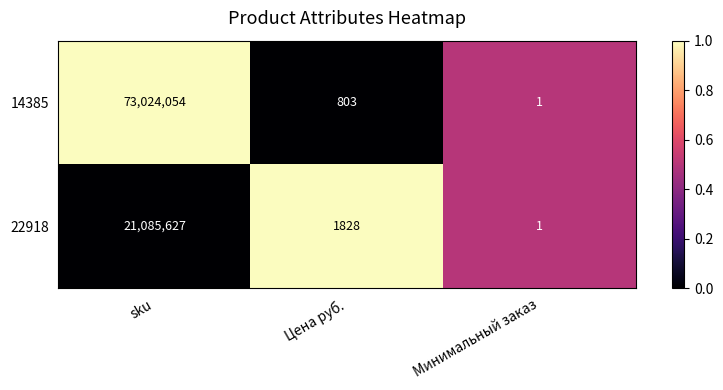

What is the sum of the 22918 values at sku and Минимальный заказ?

21085628